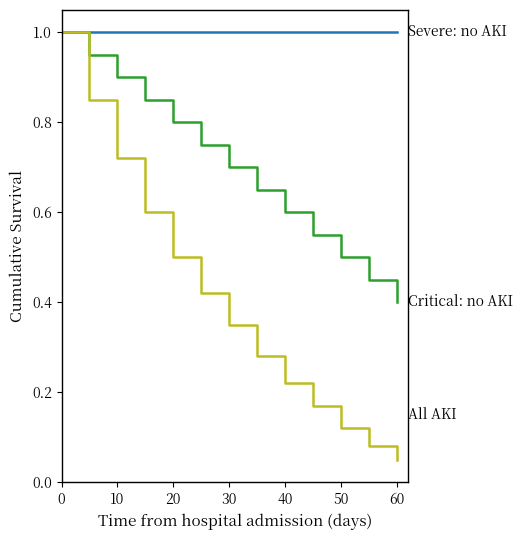

What is the maximum value shown in the chart?

1.0